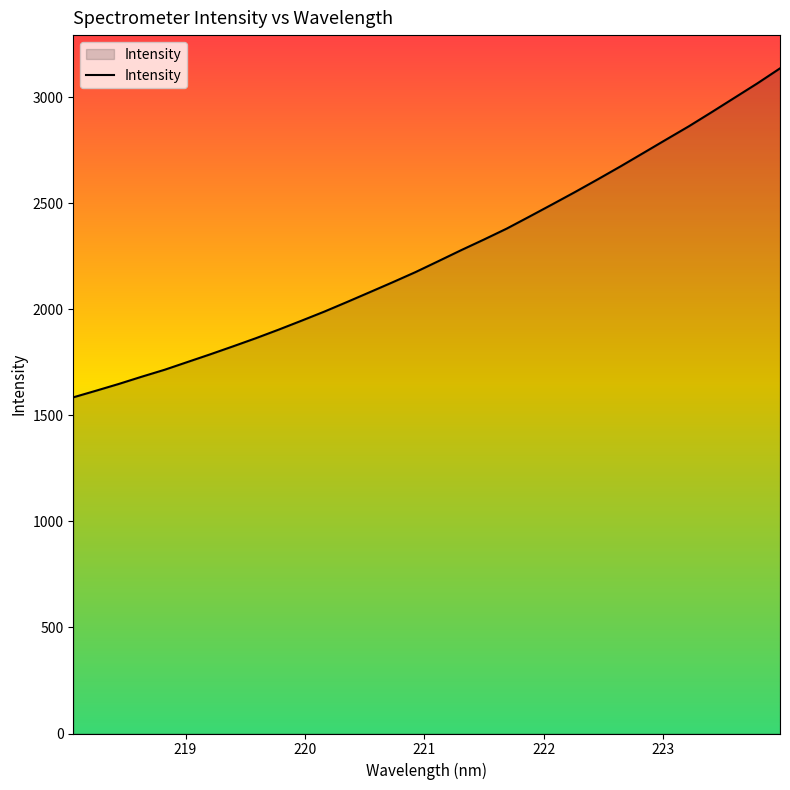

What is the maximum value shown in the chart?

3136.8